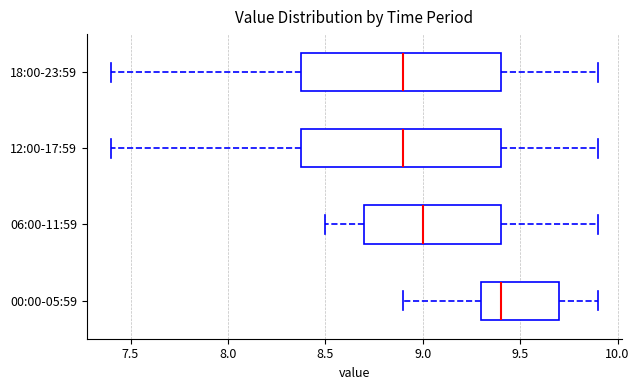

Where is the left edge of the box for 18:00-23:59 on the x-axis? The values are not printed on the chart, so give them approximately, as read against the axis.

8.4